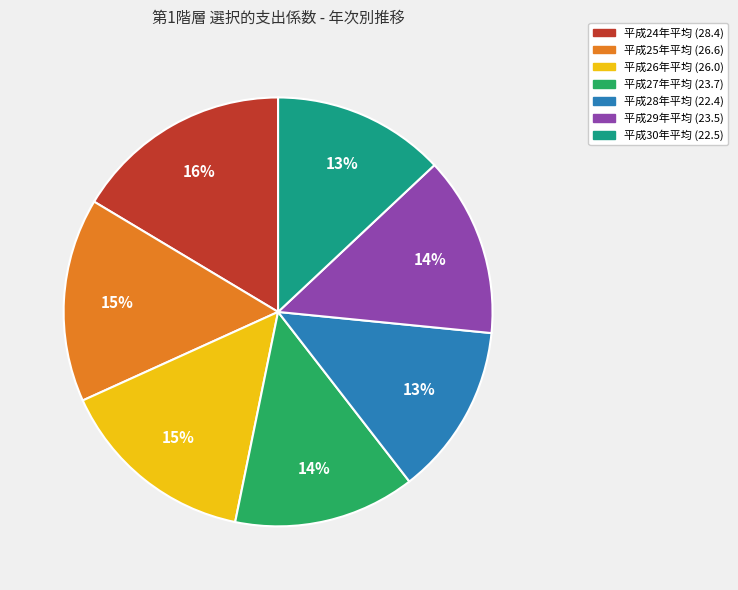

To the nearest percent, what is the difference between the largest and smallest slice percentages?

3%